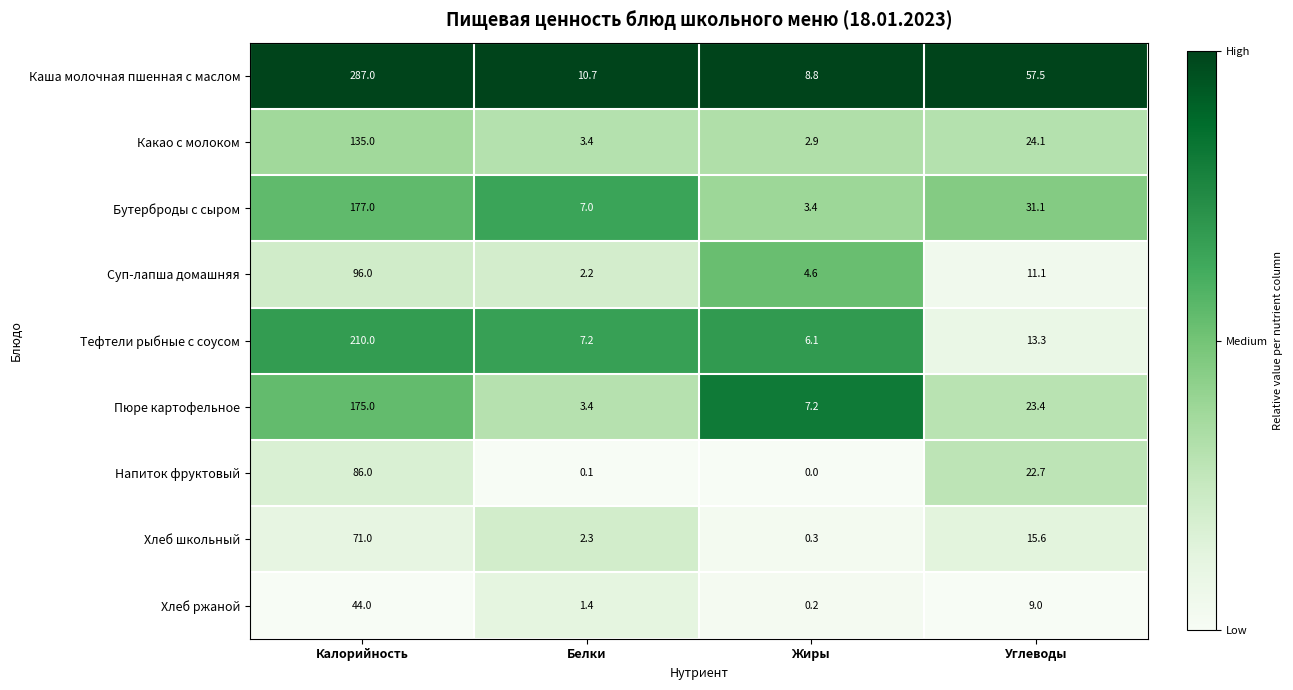

What value does the Тефтели рыбные с соусом series have at Жиры?

6.1